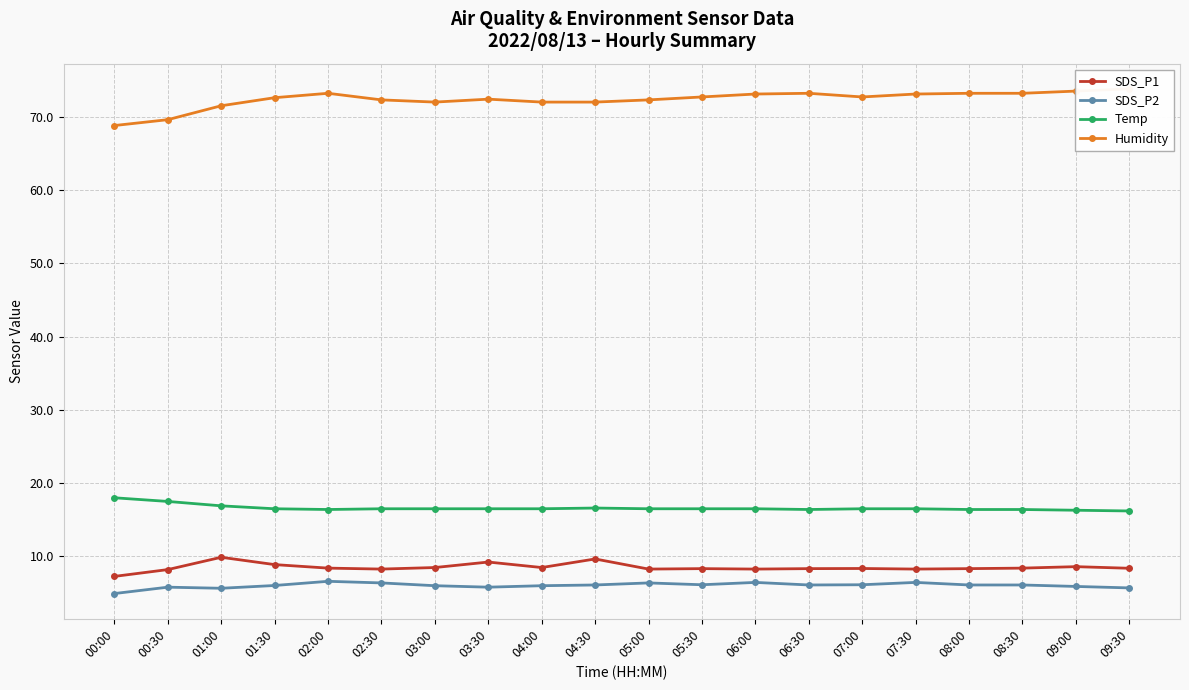

Does the chart have visible grid lines?

Yes